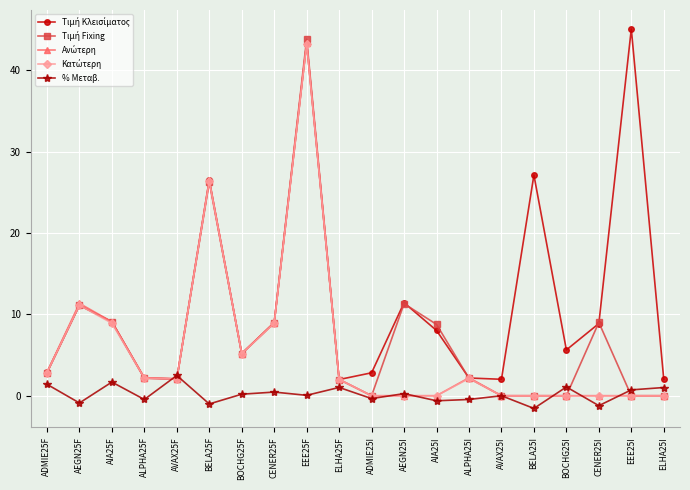

What is the smallest value displayed?

-1.6